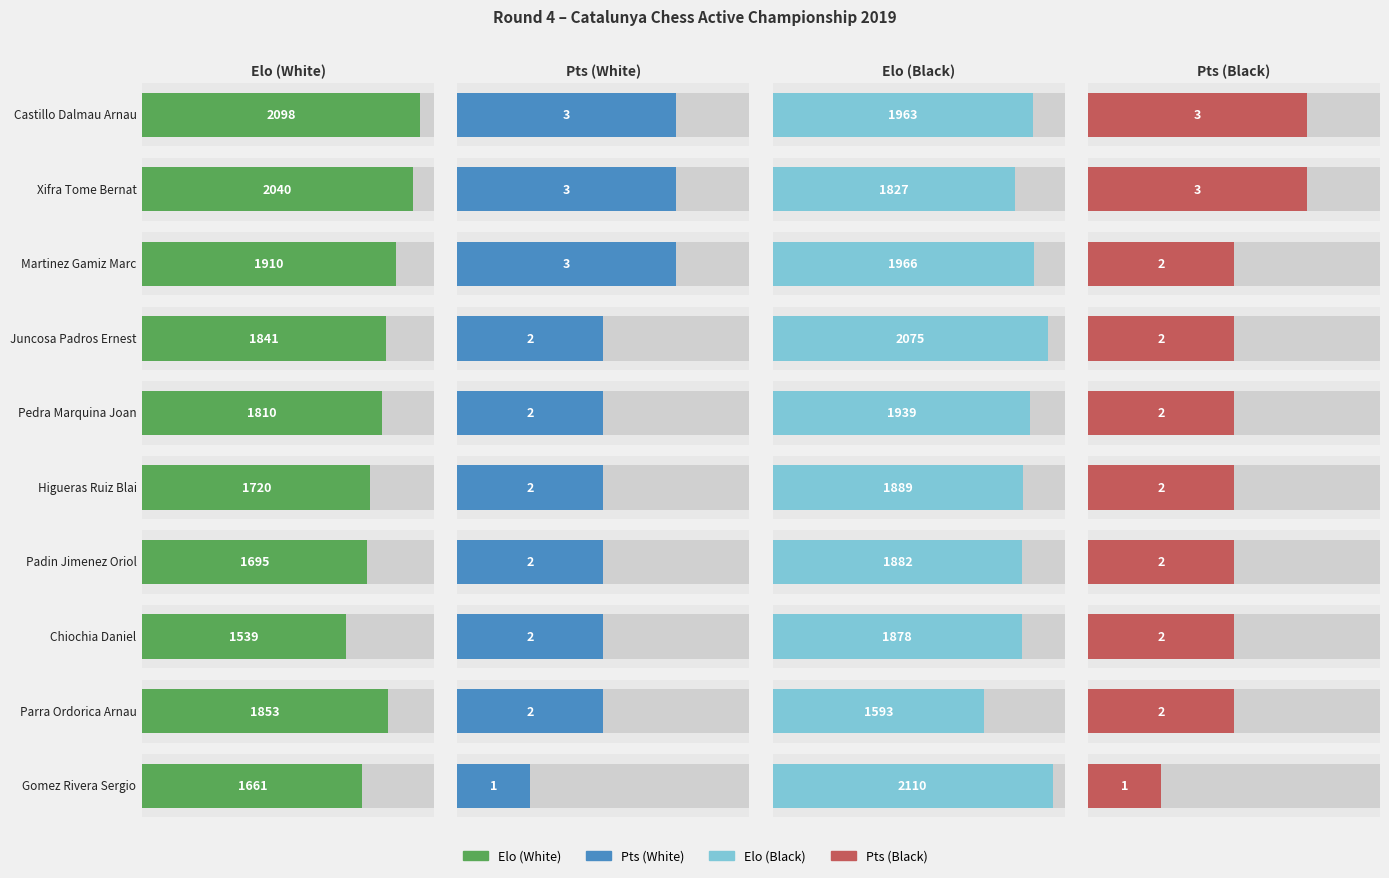

The Pts (Black) series shows 3 at Martinez Gamiz Marc. True or false?

False